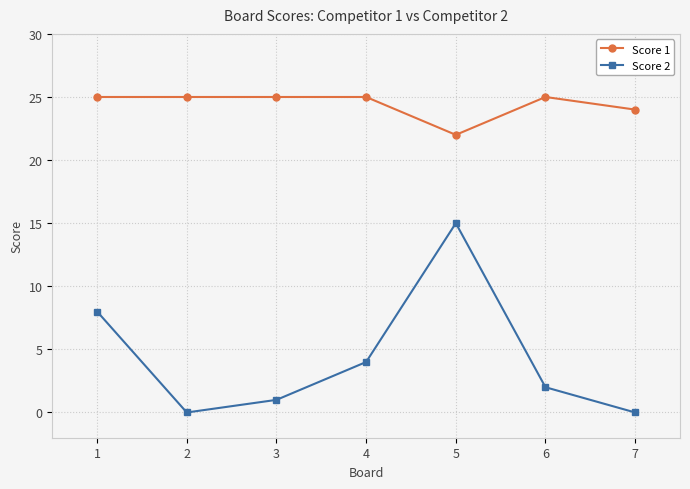

What is the difference between the second highest and minimum values in the Score 2 series?

8